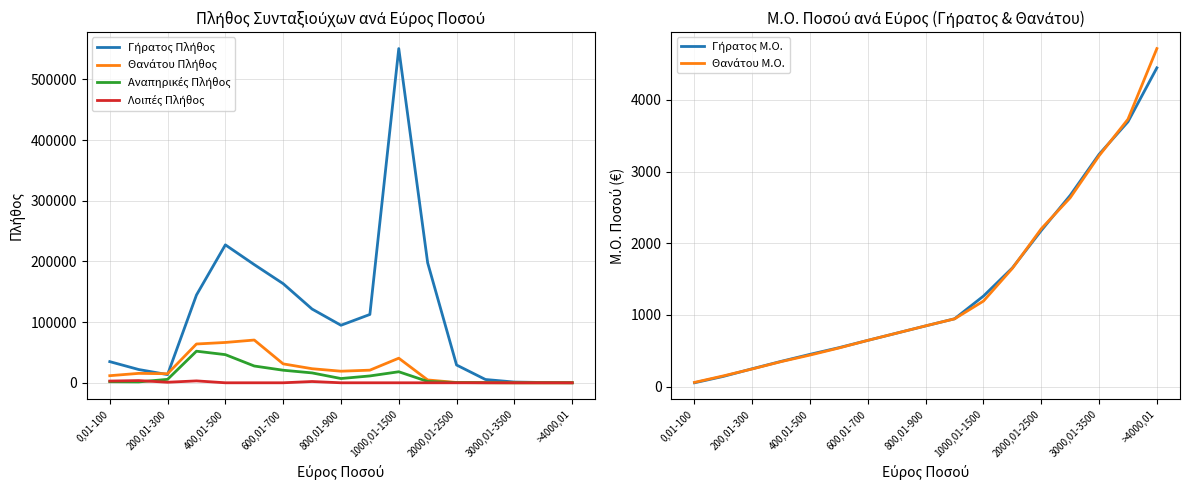

What is the difference between the highest and lowest values at 0,01-100?

34795.8